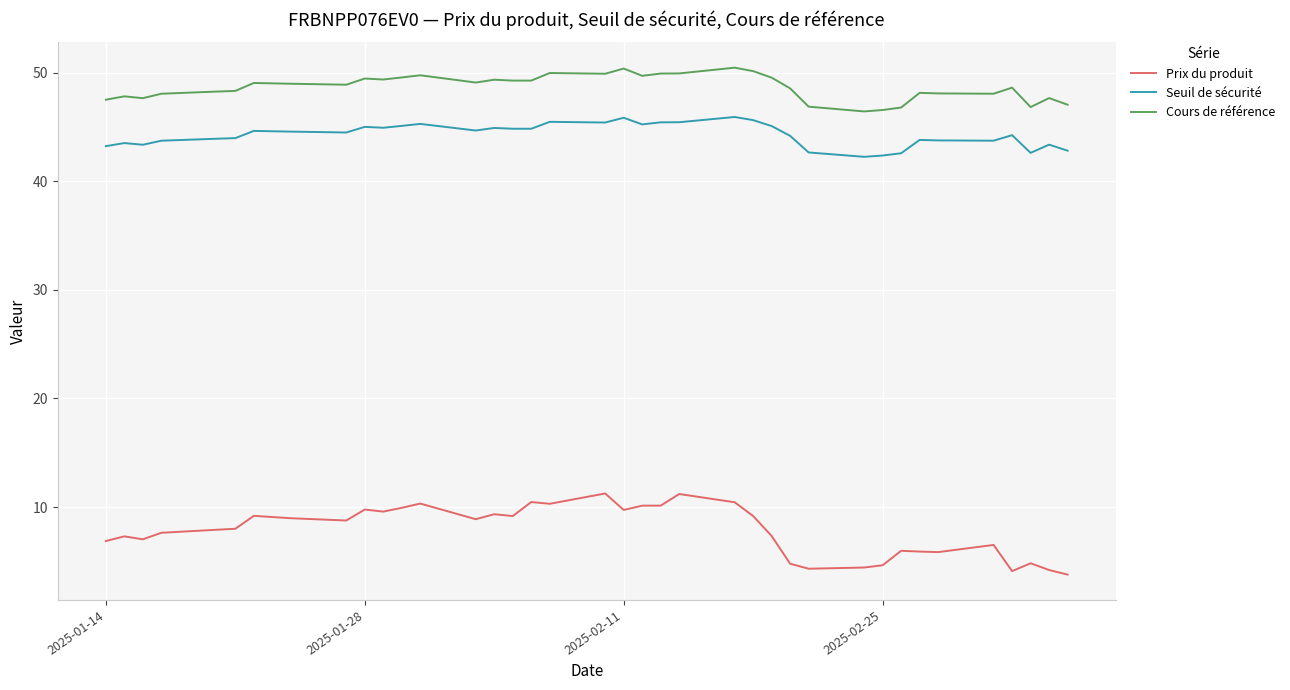

What is the smallest value displayed?

3.8